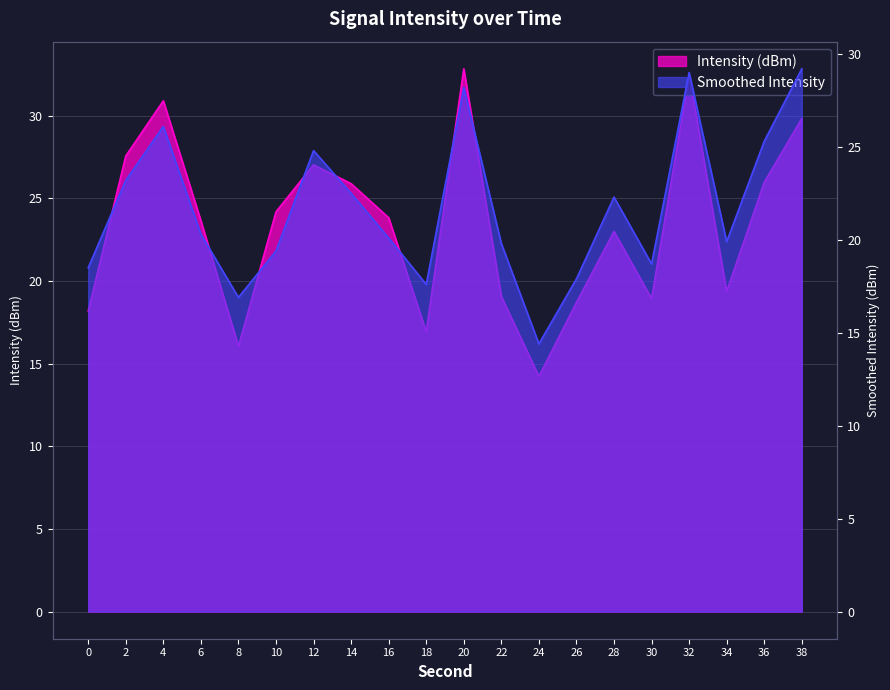

What is the sum of all Intensity (dBm) values?

468.6